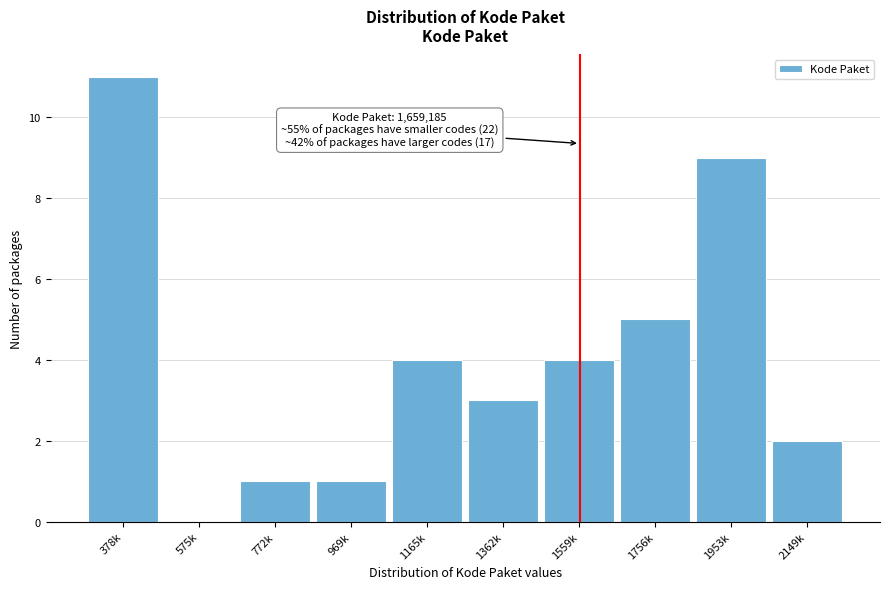

Reading left to right, extract all data points from this chart.

378k=11	575k=0	772k=1	969k=1	1165k=4	1362k=3	1559k=4	1756k=5	1953k=9	2149k=2